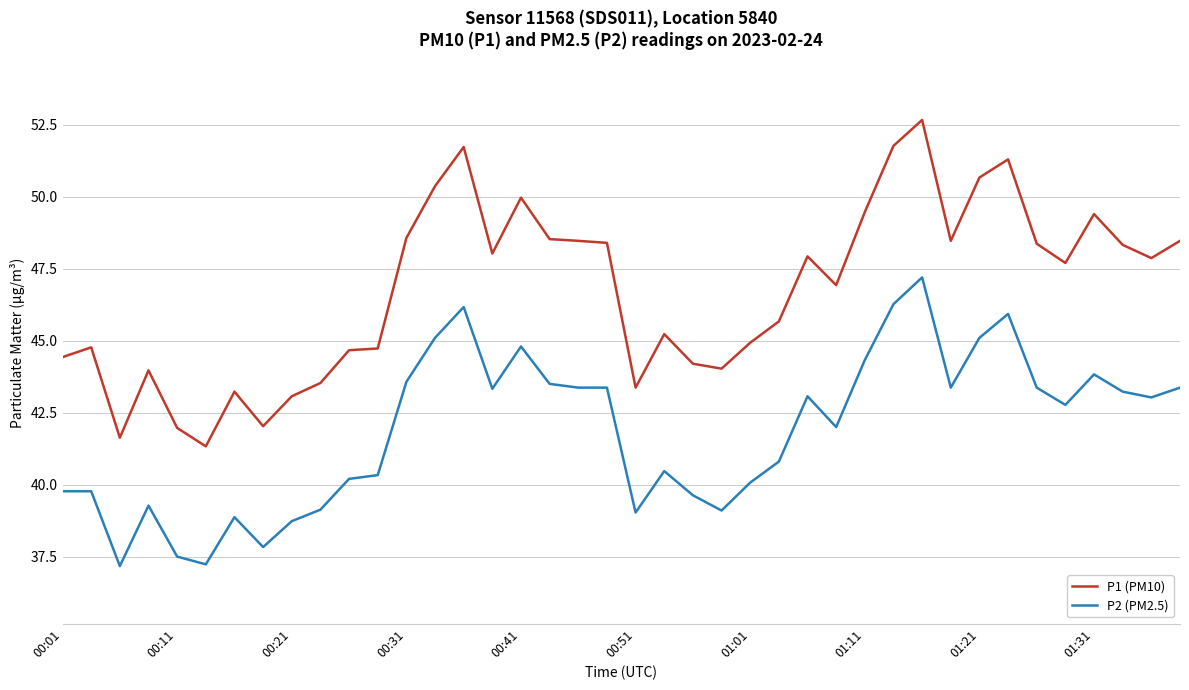

What is the highest value of the P1 (PM10) series?

52.7